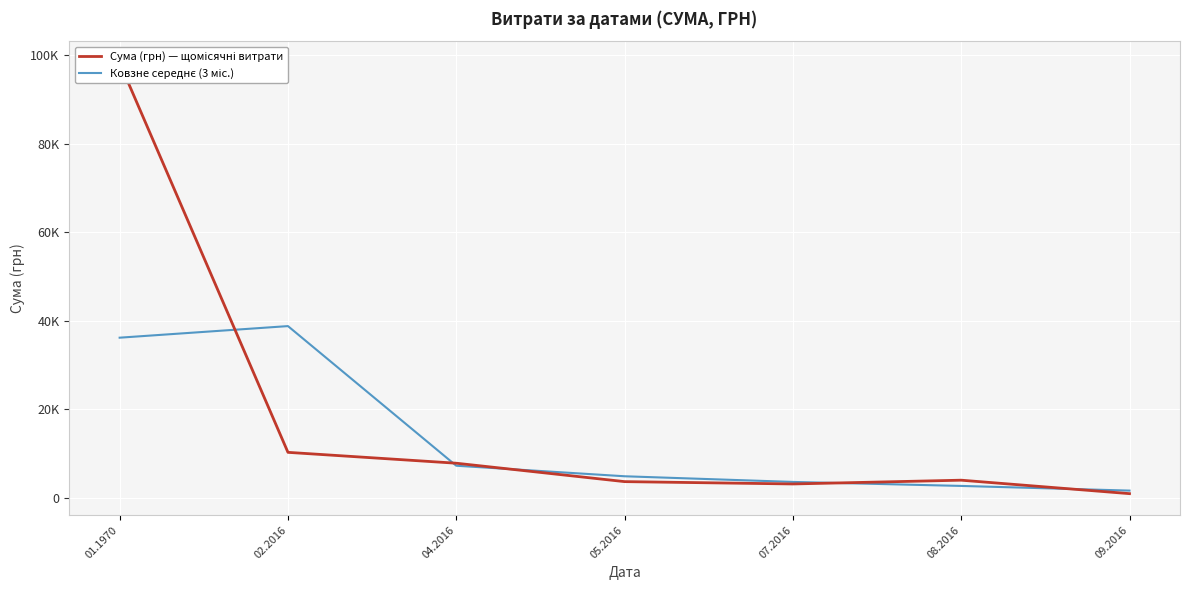

True or false: Сума (грн) — щомісячні витрати has a value of 7137.1 at 08.2016.

False